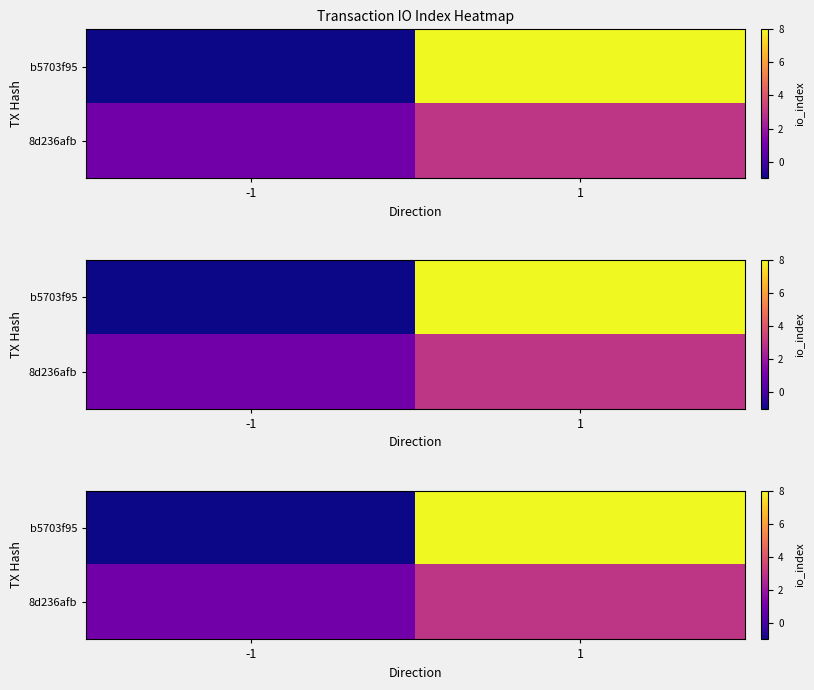

Which has a higher value, -1 or 1?

1